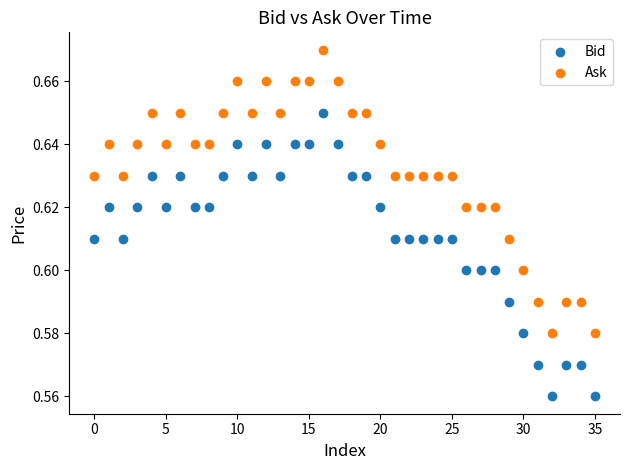

Which series contains the lowest Y value?

Bid